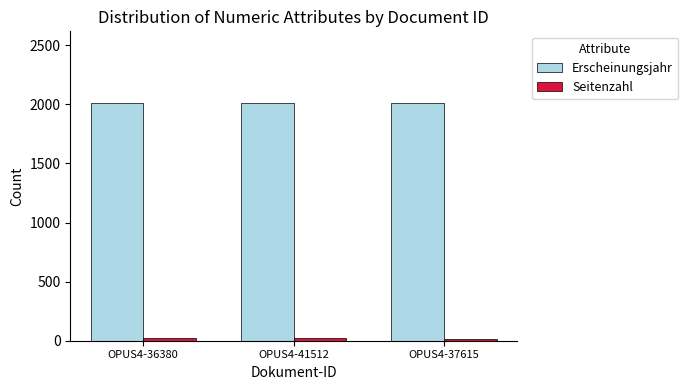

What is the highest value of the Erscheinungsjahr series?

2014